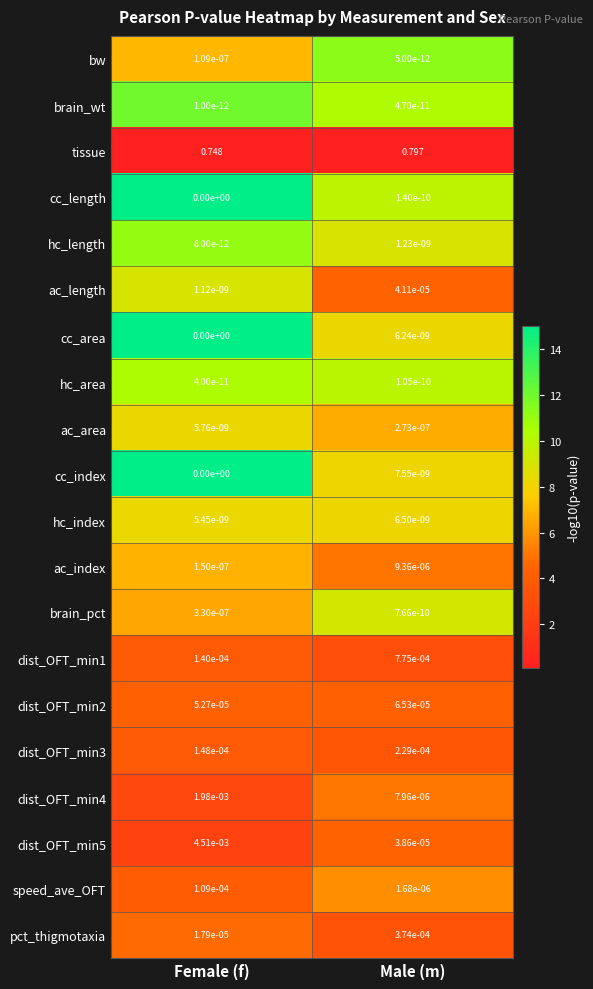

Which category has the lowest value in the ac_length series?

Female (f)